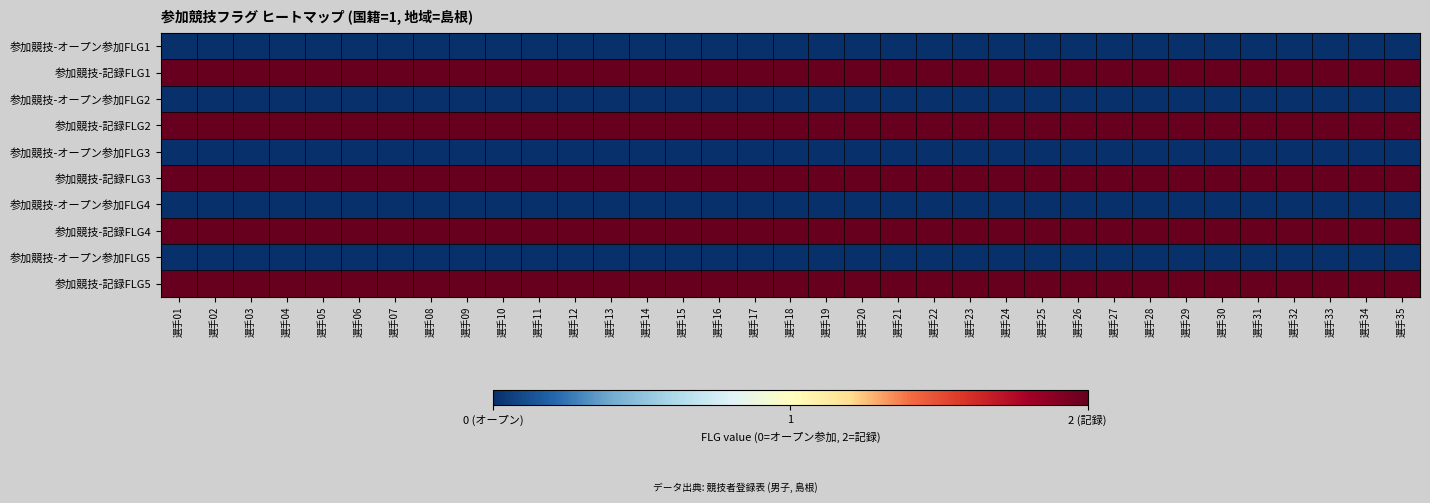

What is the total value across all series at 選手22?

10